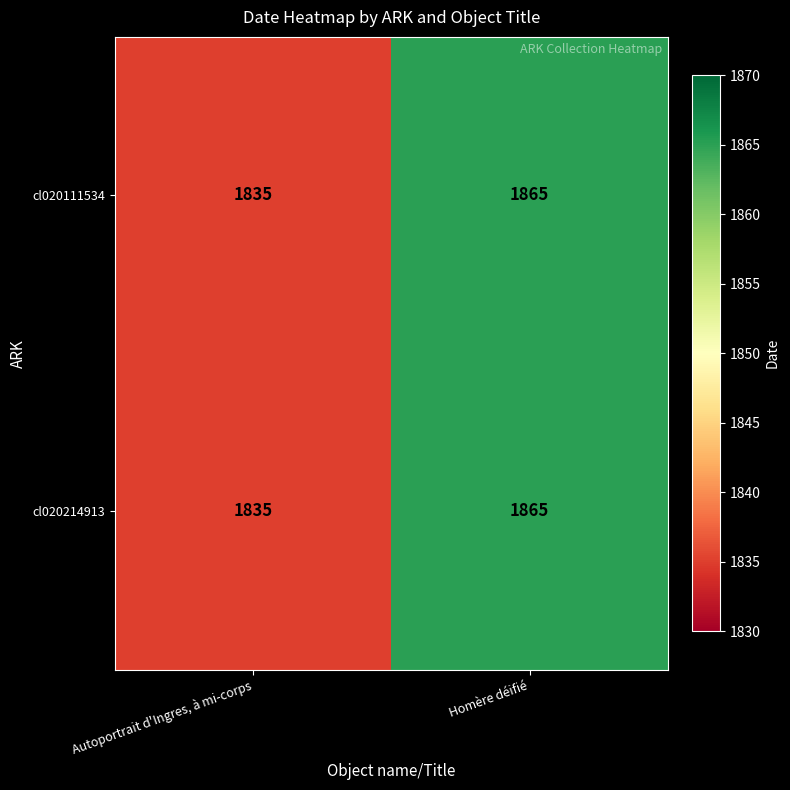

The value of cl020214913 at Autoportrait d'Ingres, à mi-corps is 911. True or false?

False